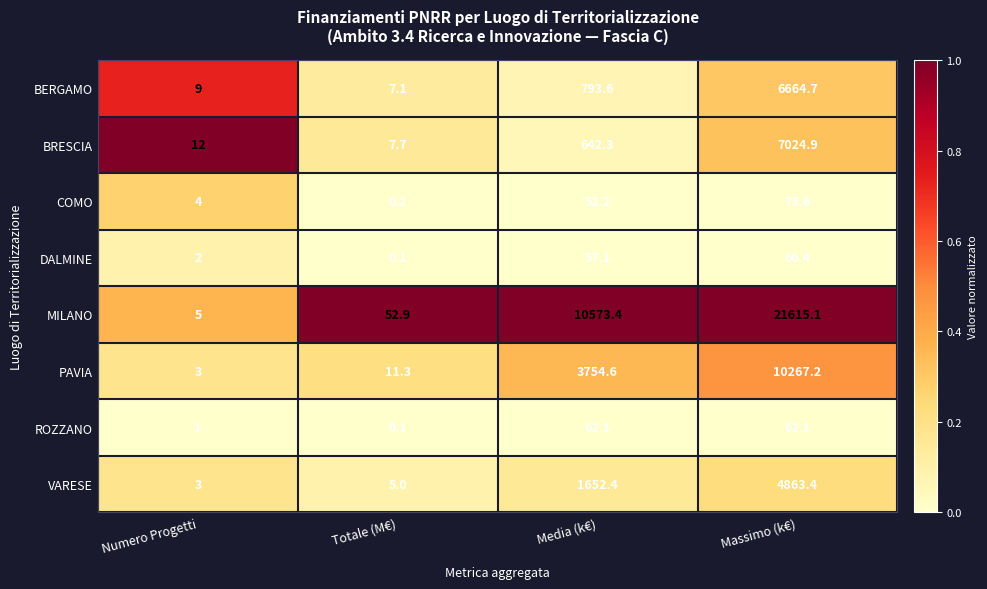

What is the maximum value shown in the chart?

21615.1